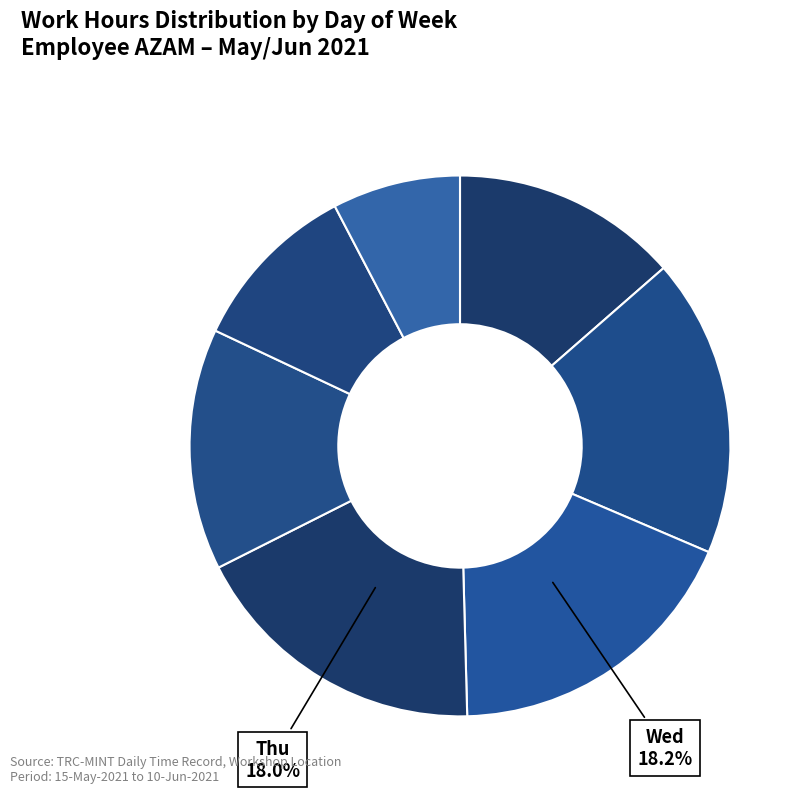

Count the number of slices in the pie.

7